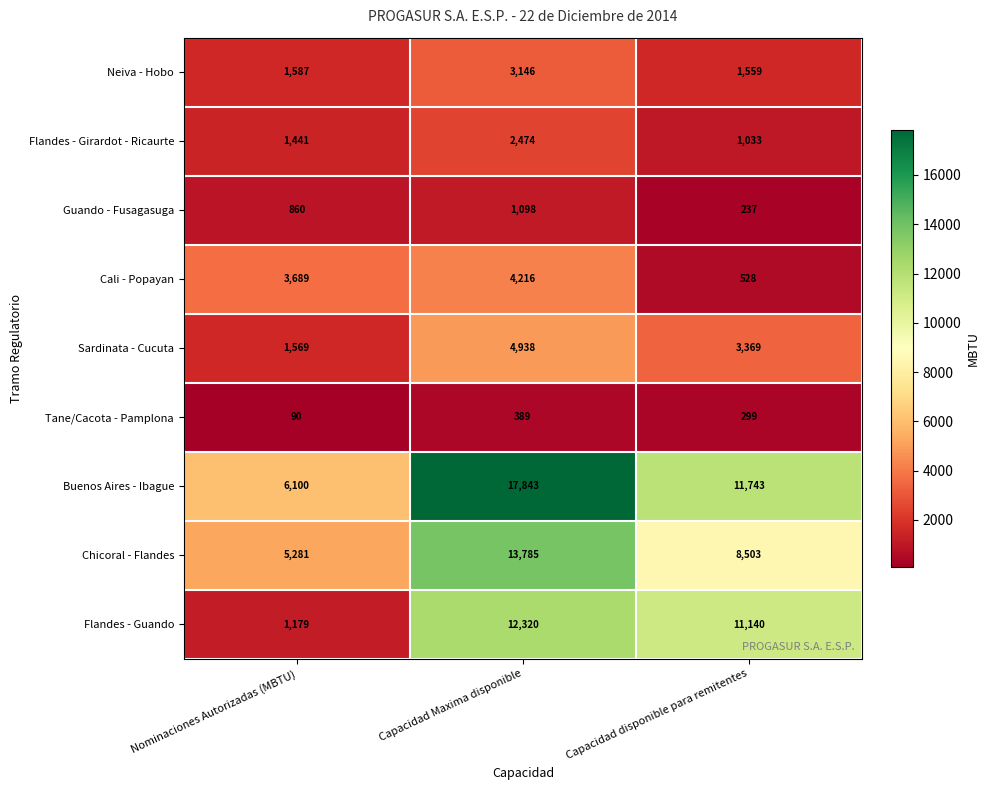

Reading left to right, transcribe all the data shown in this chart.

Neiva - Hobo: 1587	3146	1559
Flandes - Girardot - Ricaurte: 1441	2474	1033
Guando - Fusagasuga: 860	1098	237
Cali - Popayan: 3689	4216	528
Sardinata - Cucuta: 1569	4938	3369
Tane/Cacota - Pamplona: 90	389	299
Buenos Aires - Ibague: 6100	17843	11743
Chicoral - Flandes: 5281	13785	8503
Flandes - Guando: 1179	12320	11140